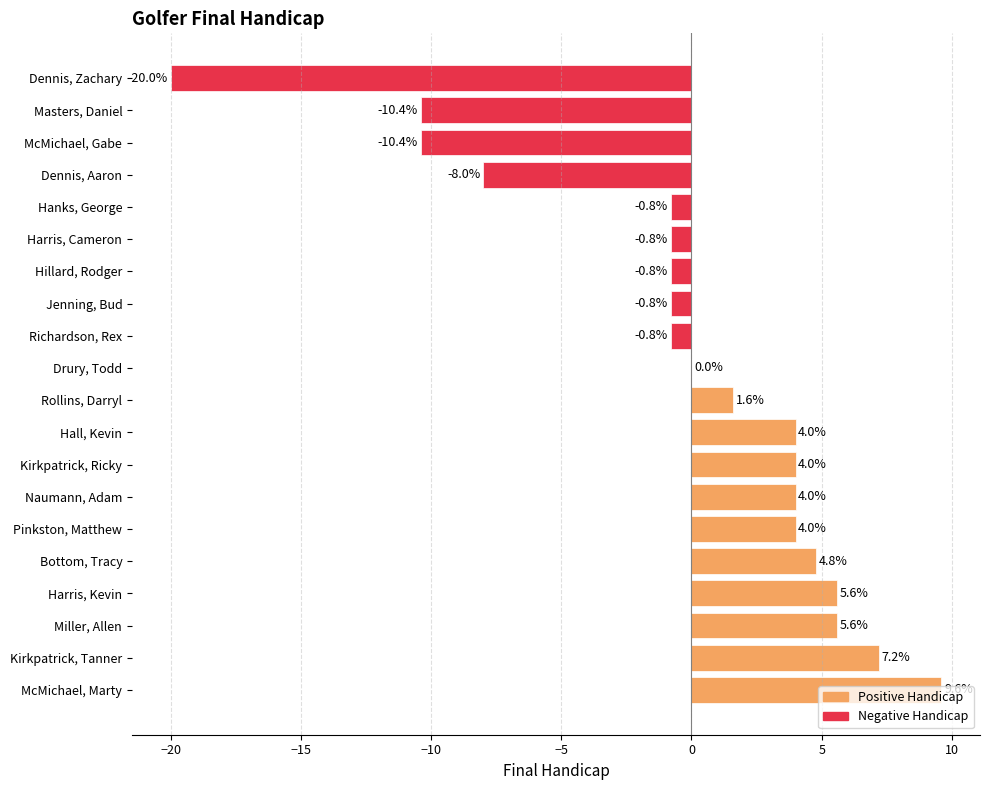

Is it true that the value at Harris, Kevin is 5.6?

True